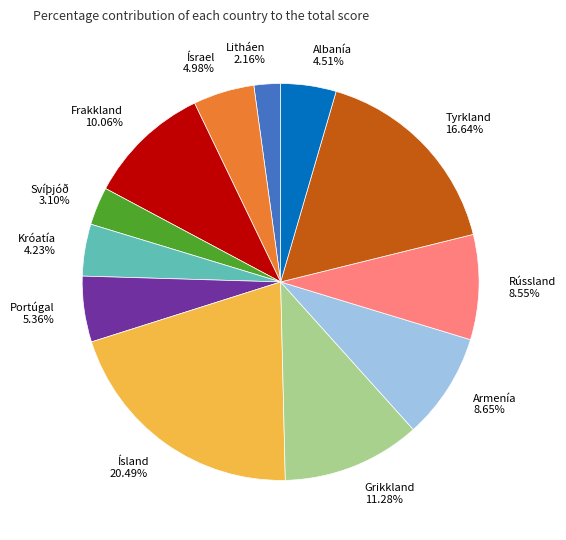

Approximately how many times larger is the value at Ísland compared to Albanía?

4.5